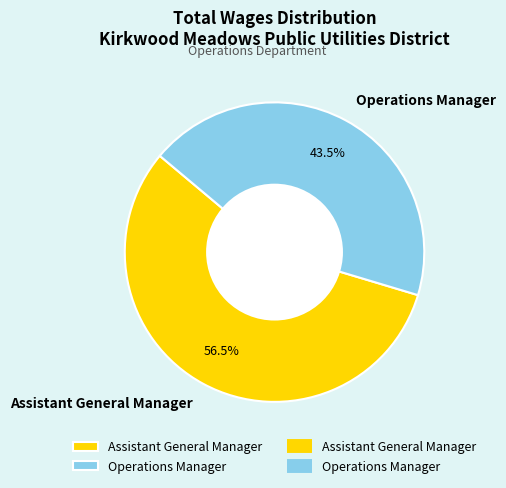

Which category has the biggest portion of the pie?

Assistant General Manager